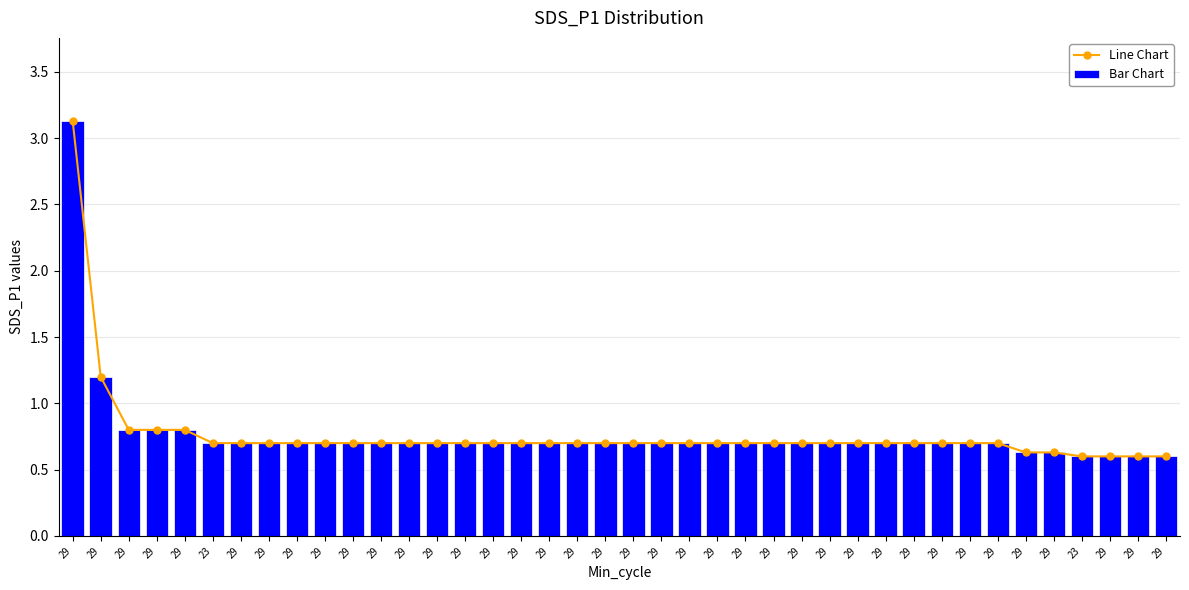

True or false: Bar Chart has a value of 0.7 at 29.

True